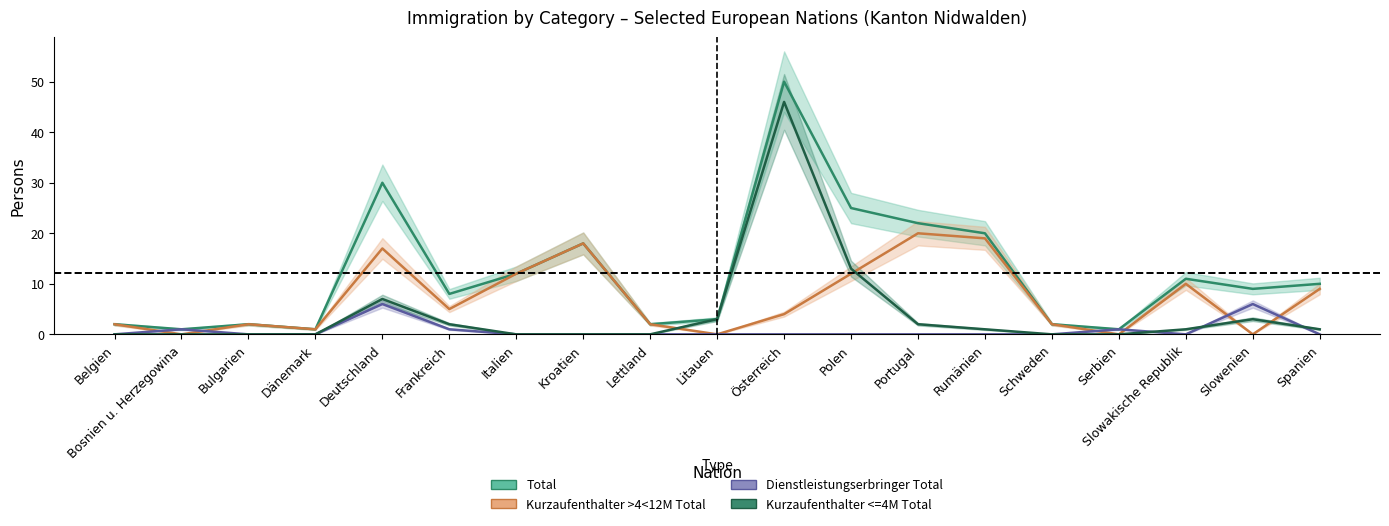

At which category is the sum across all series the highest?

Österreich